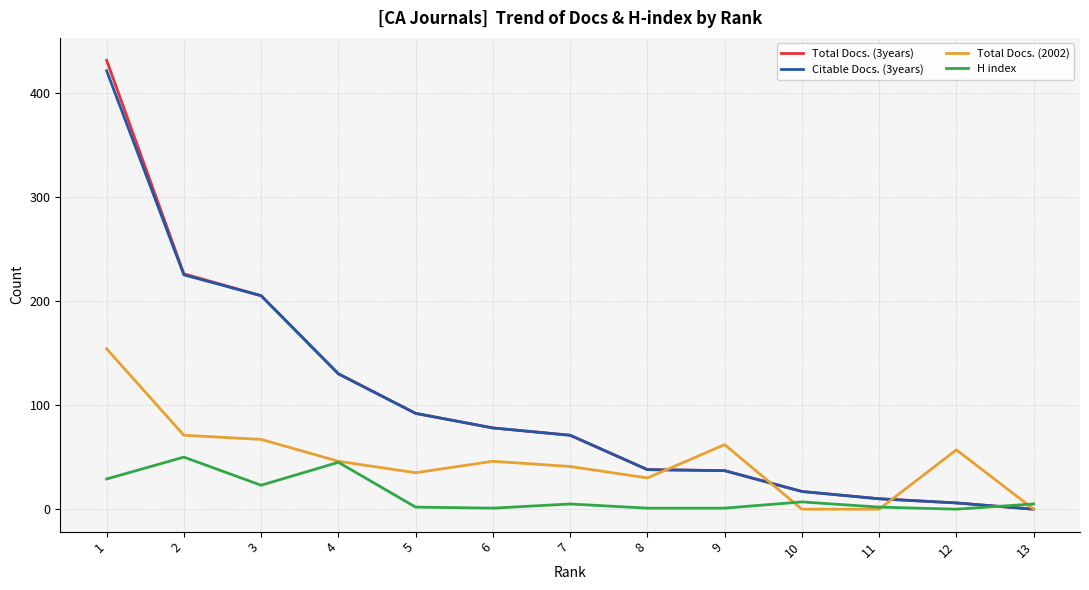

Does the chart display data point markers on the line(s)?

No